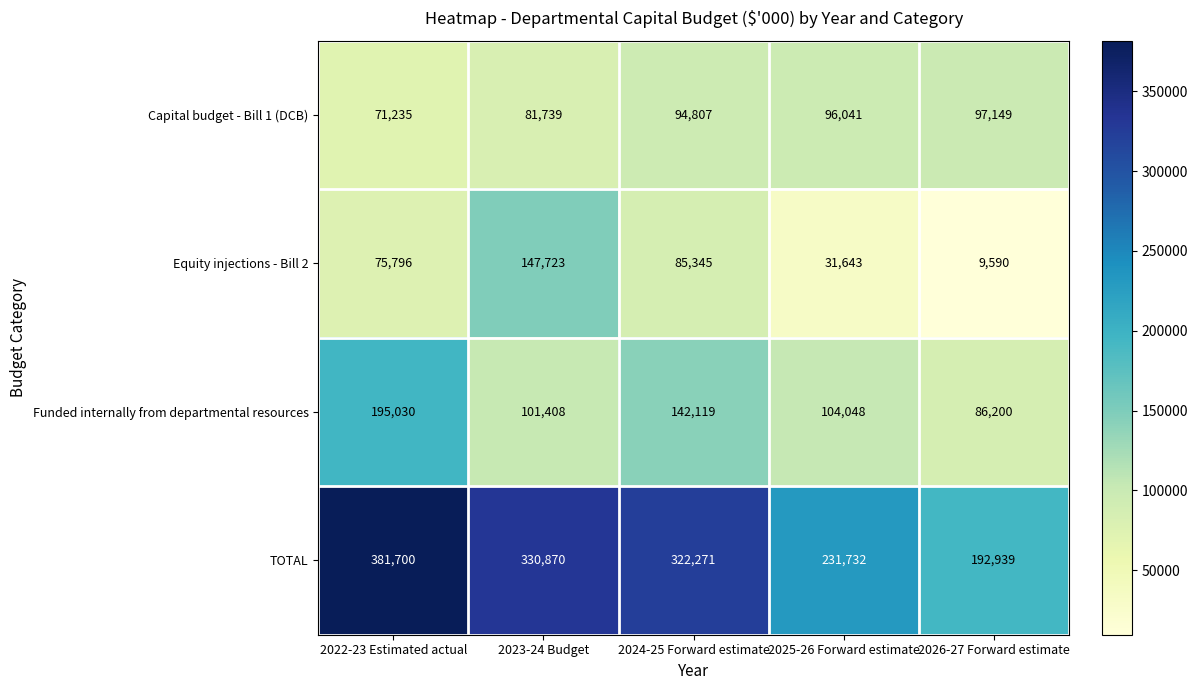

What is the average value of the Capital budget - Bill 1 (DCB) series?

88194